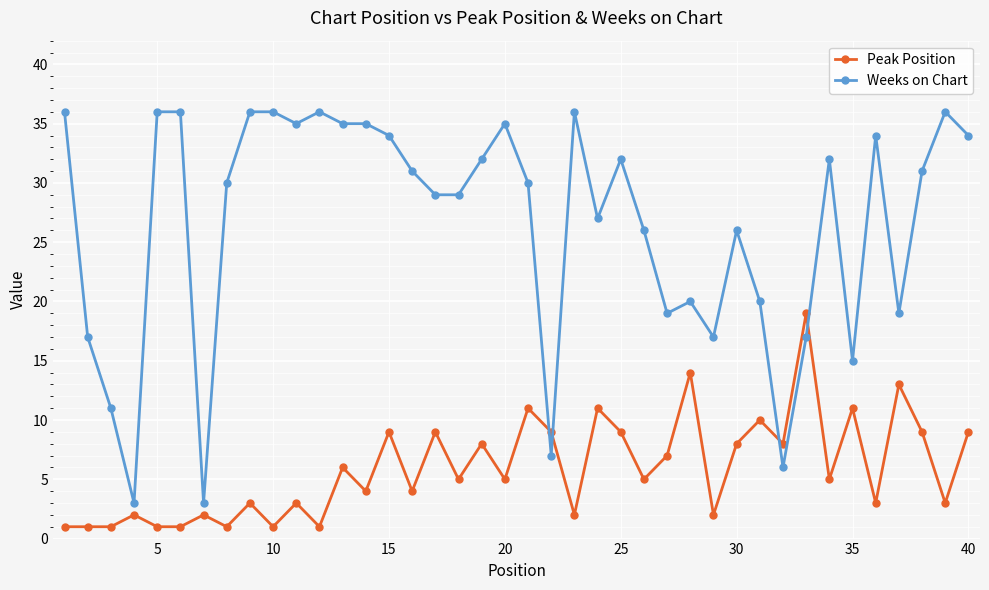

Reading left to right, what are all the values shown in this chart?

Peak Position: 1	1	1	2	1	1	2	1	3	1	3	1	6	4	9	4	9	5	8	5	11	9	2	11	9	5	7	14	2	8	10	8	19	5	11	3	13	9	3	9
Weeks on Chart: 36	17	11	3	36	36	3	30	36	36	35	36	35	35	34	31	29	29	32	35	30	7	36	27	32	26	19	20	17	26	20	6	17	32	15	34	19	31	36	34